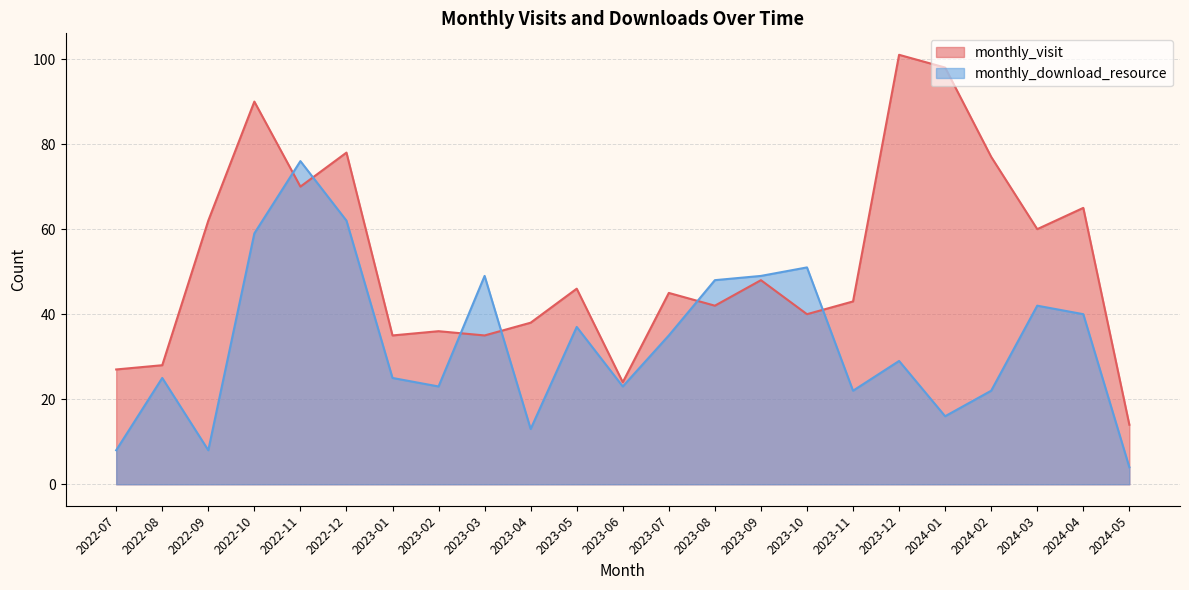

Rank the series by their average value, from lowest to highest.

monthly_download_resource, monthly_visit